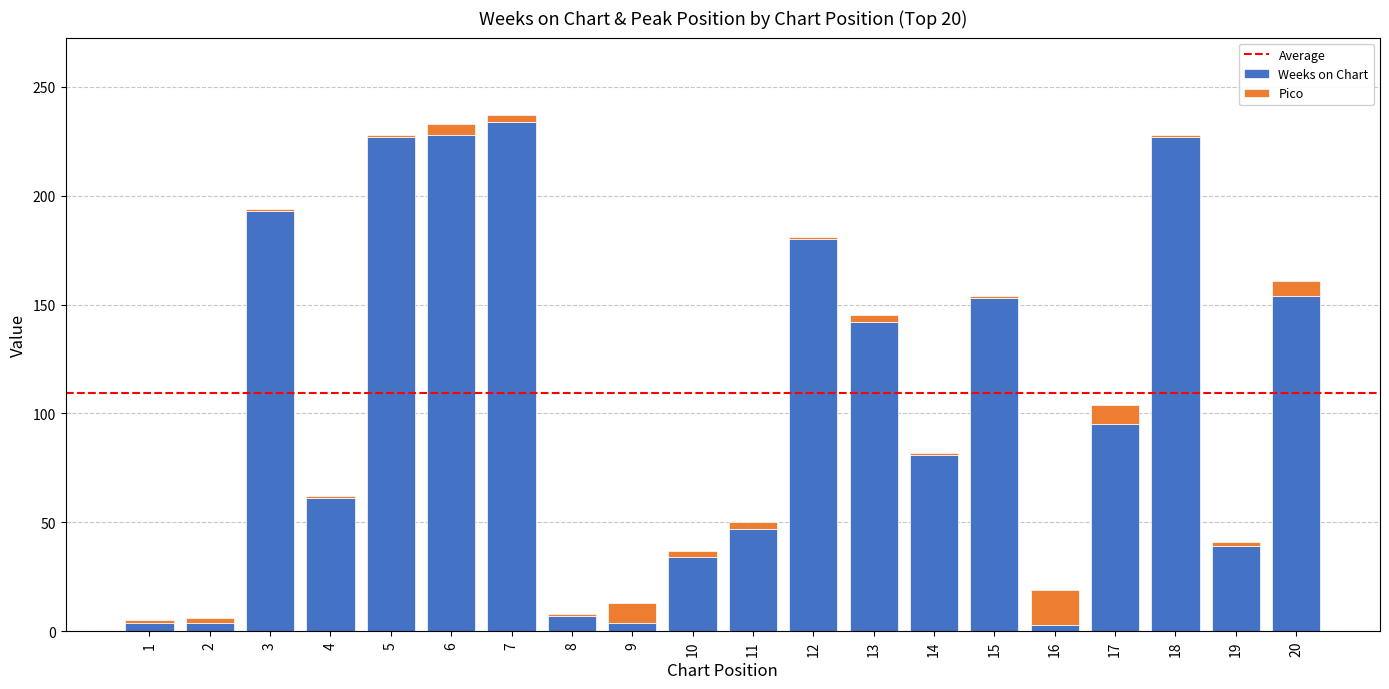

What is the average value of the Weeks on Chart series?

106